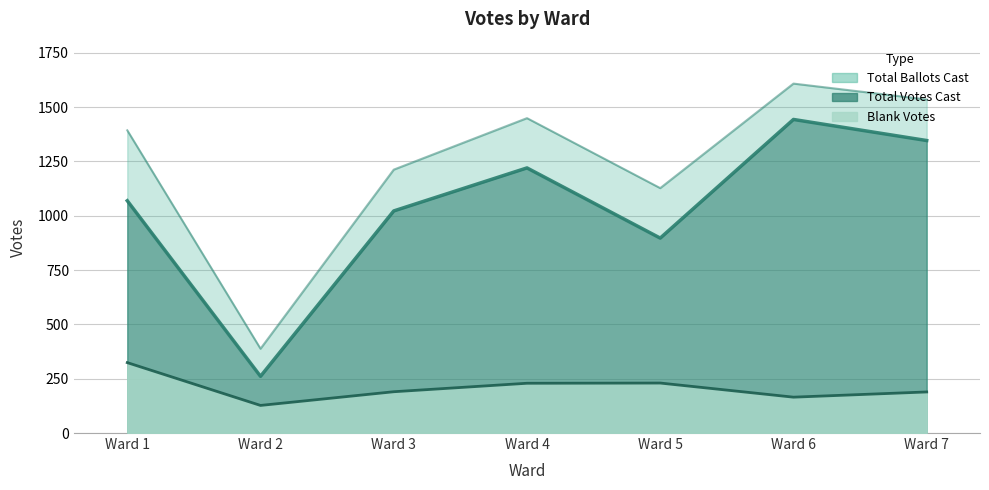

What is the difference between the maximum and minimum values in the Blank Votes series?

197